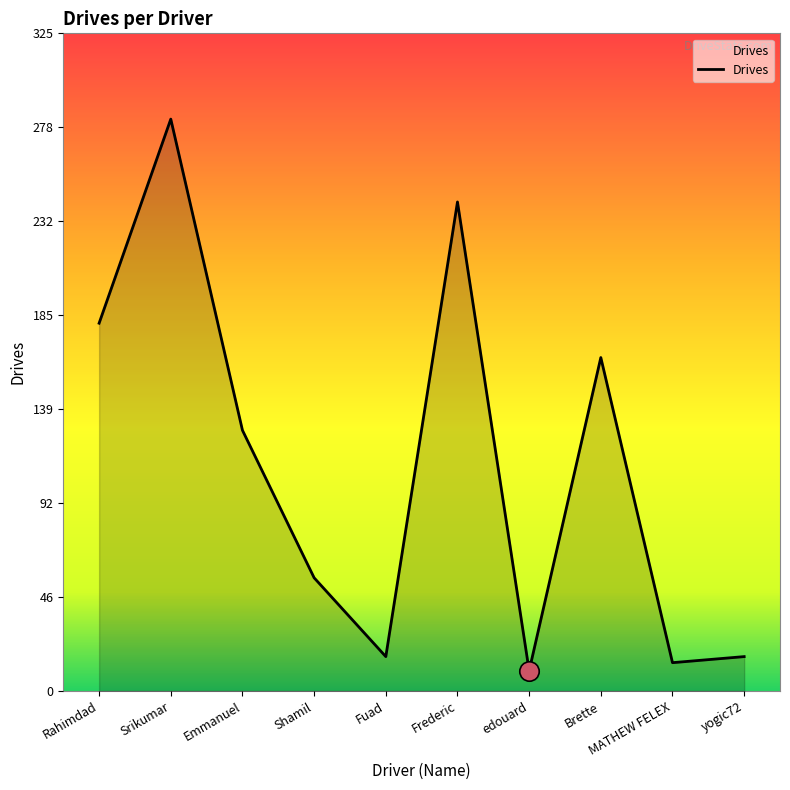

What is the difference between the values at Fuad and MATHEW FELEX?

3